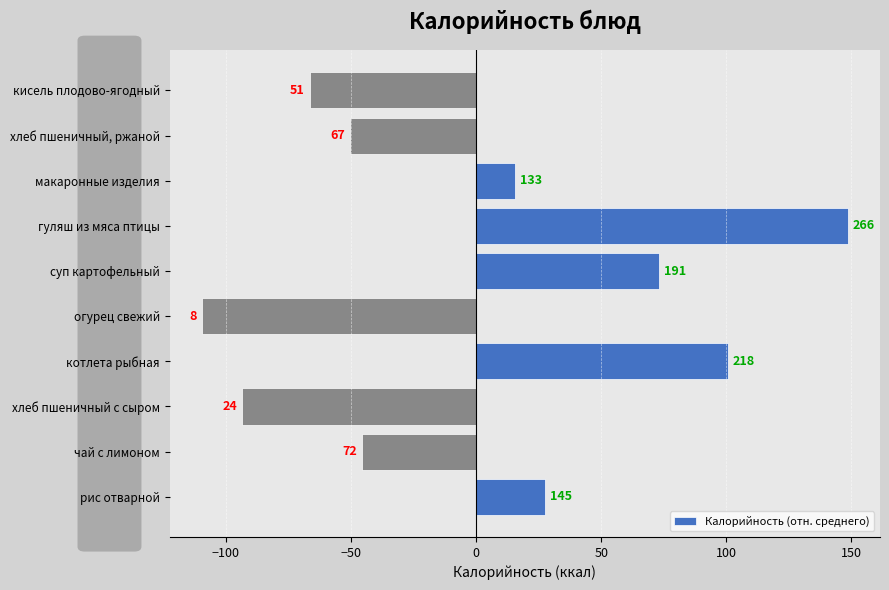

What is the smallest value displayed?

-109.5